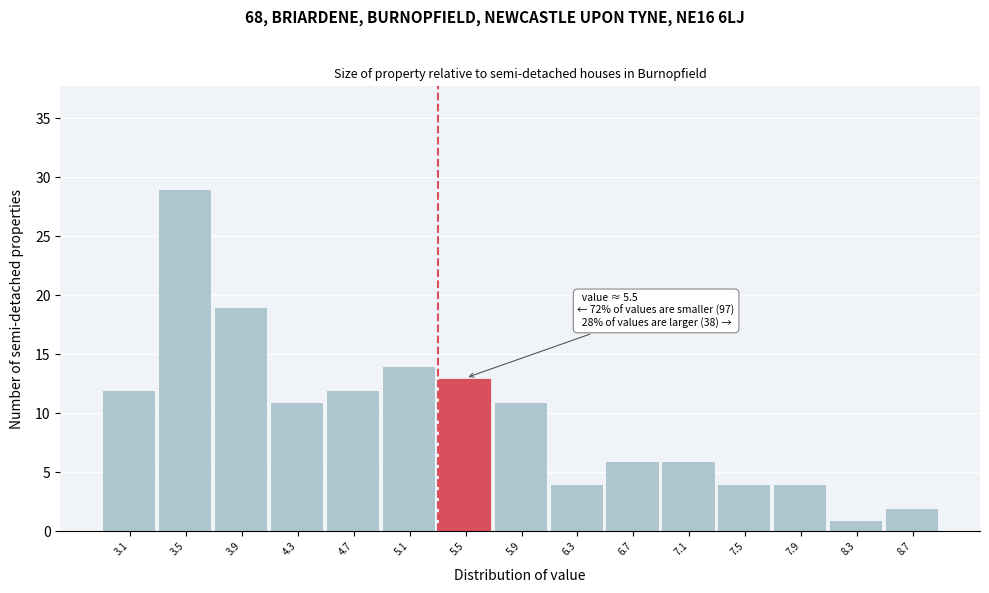

Reading left to right, extract all data points from this chart.

12	29	19	11	12	14	13	11	4	6	6	4	4	1	2